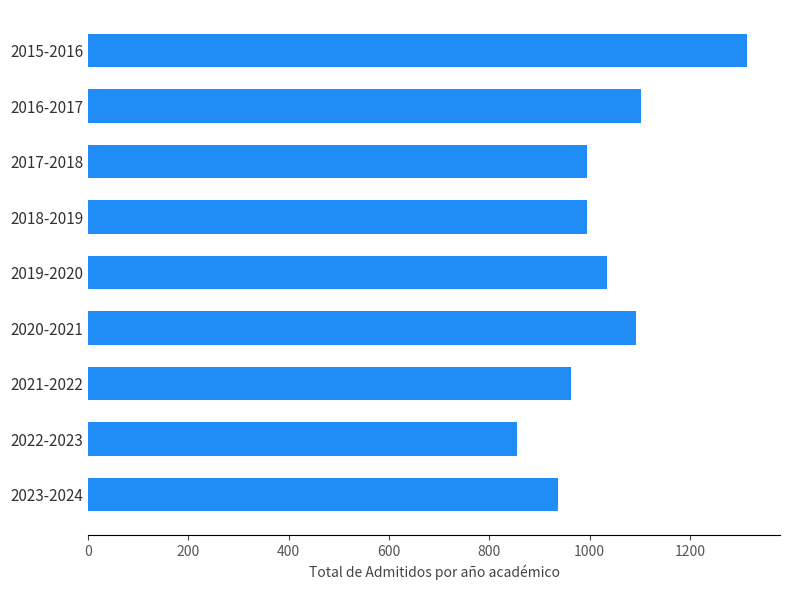

What is the sum of all values?

9290